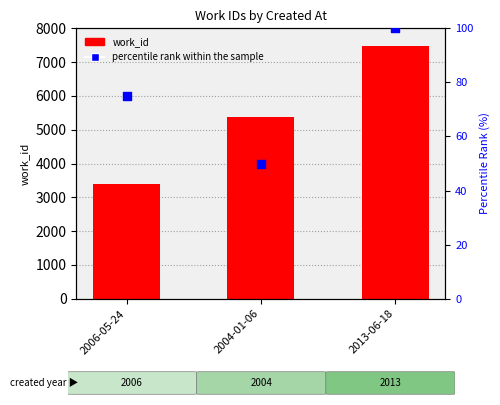

What are all the series names shown in the legend?

work_id, percentile rank within the sample